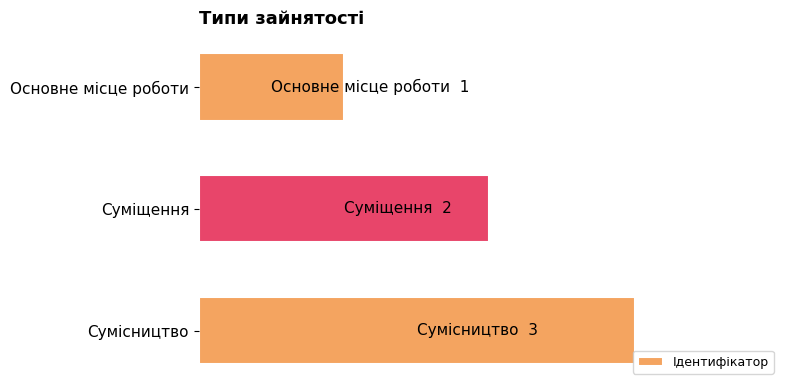

What is the average value?

2